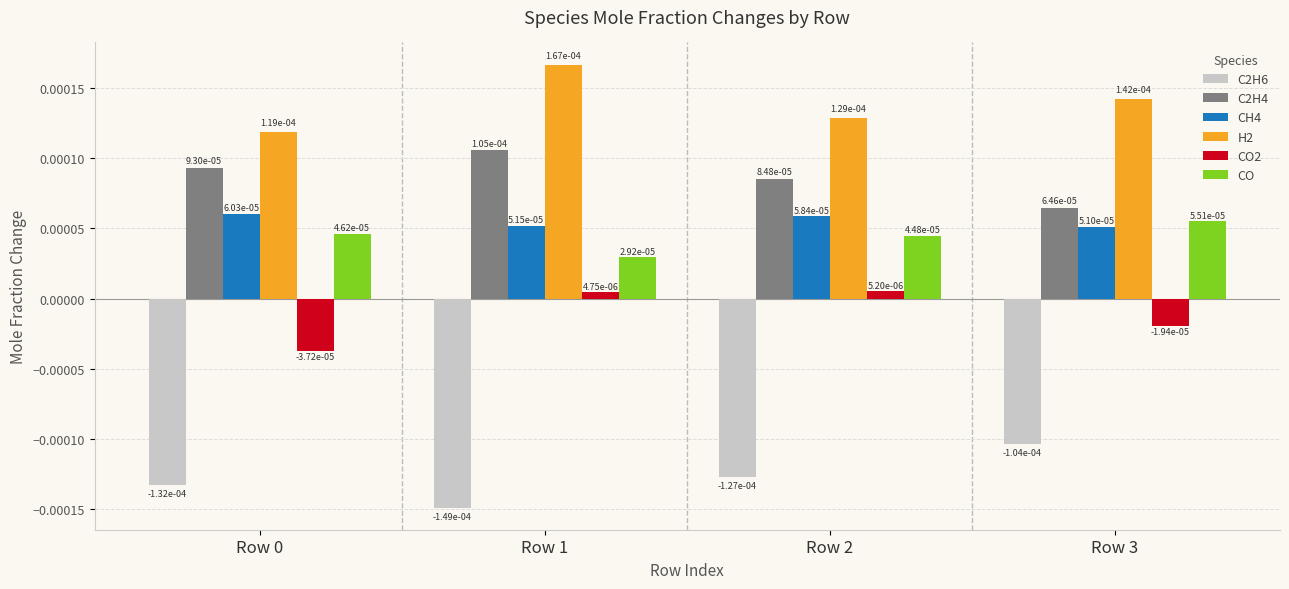

How many data points does each series have?

4